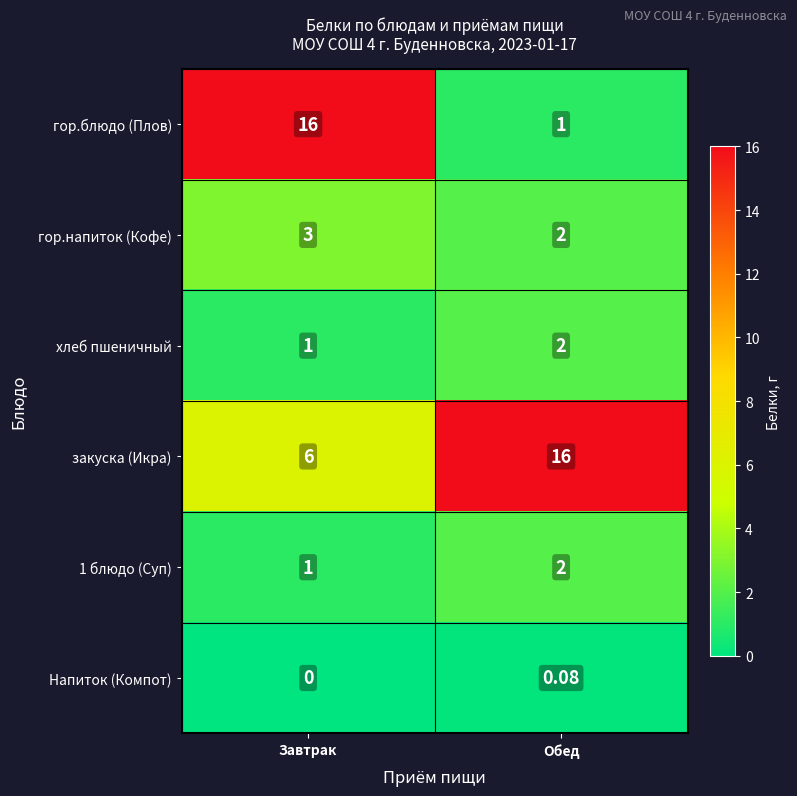

At which label does гор.напиток (Кофе) reach its peak?

Завтрак